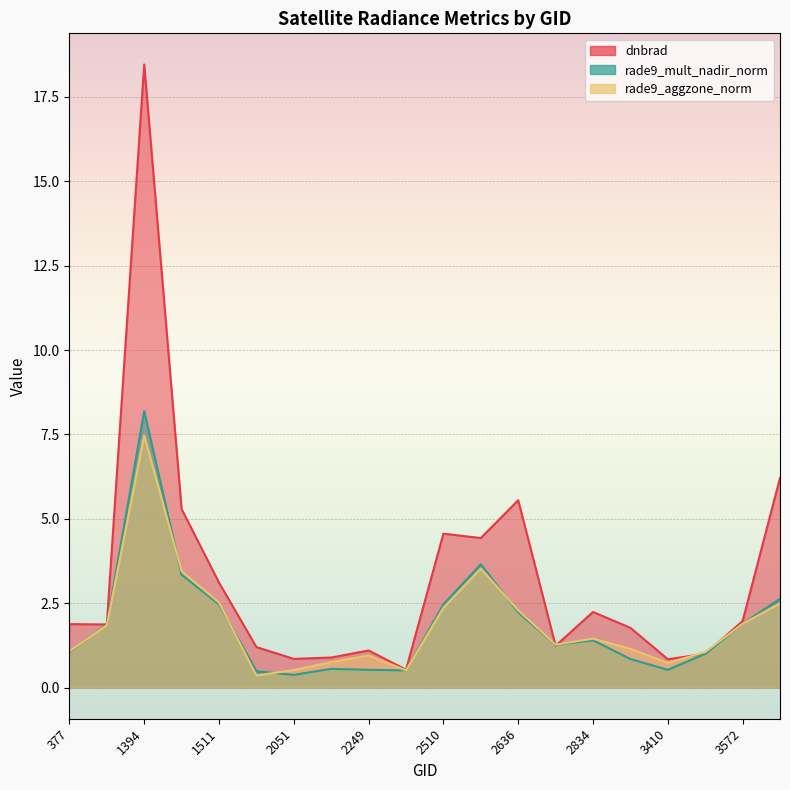

Reading left to right, transcribe all the data shown in this chart.

dnbrad: 377=1.9	413=1.9	1394=18.5	1430=5.3	1511=3.1	1988=1.2	2051=0.8	2213=0.9	2249=1.1	2375=0.5	2510=4.6	2546=4.4	2636=5.5	2753=1.2	2834=2.2	2870=1.8	3410=0.8	3545=1.0	3572=2.0	3635=6.2
rade9_mult_nadir_norm: 377=1.1	413=1.9	1394=8.2	1430=3.3	1511=2.5	1988=0.5	2051=0.4	2213=0.6	2249=0.5	2375=0.5	2510=2.5	2546=3.7	2636=2.2	2753=1.3	2834=1.4	2870=0.8	3410=0.5	3545=1.0	3572=1.9	3635=2.6
rade9_aggzone_norm: 377=1.1	413=1.8	1394=7.5	1430=3.5	1511=2.5	1988=0.4	2051=0.5	2213=0.8	2249=0.9	2375=0.5	2510=2.4	2546=3.5	2636=2.3	2753=1.3	2834=1.4	2870=1.2	3410=0.7	3545=1.1	3572=1.9	3635=2.5